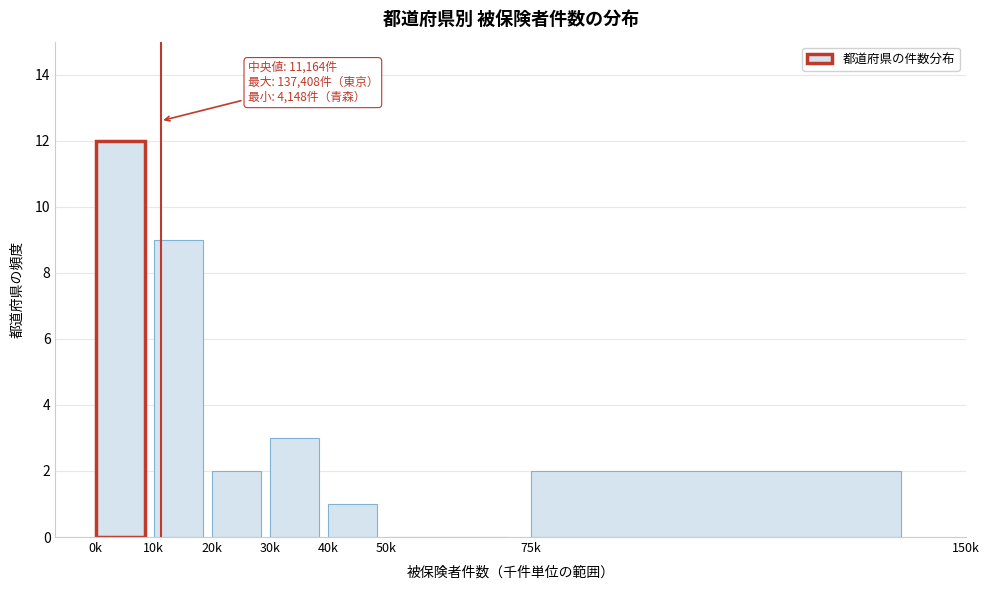

Reading left to right, list all the values displayed in this chart.

0k=12	10k=9	20k=2	30k=3	40k=1	50k=0	75k=2